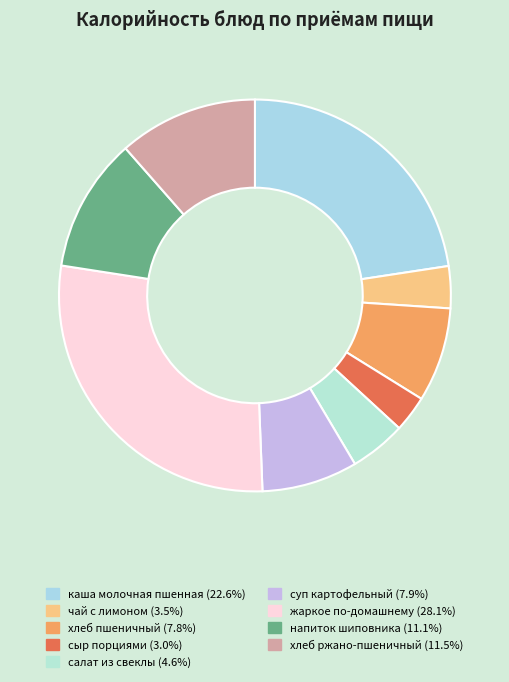

What is the ratio of the value at хлеб пшеничный to the value at сыр порциями?

2.6